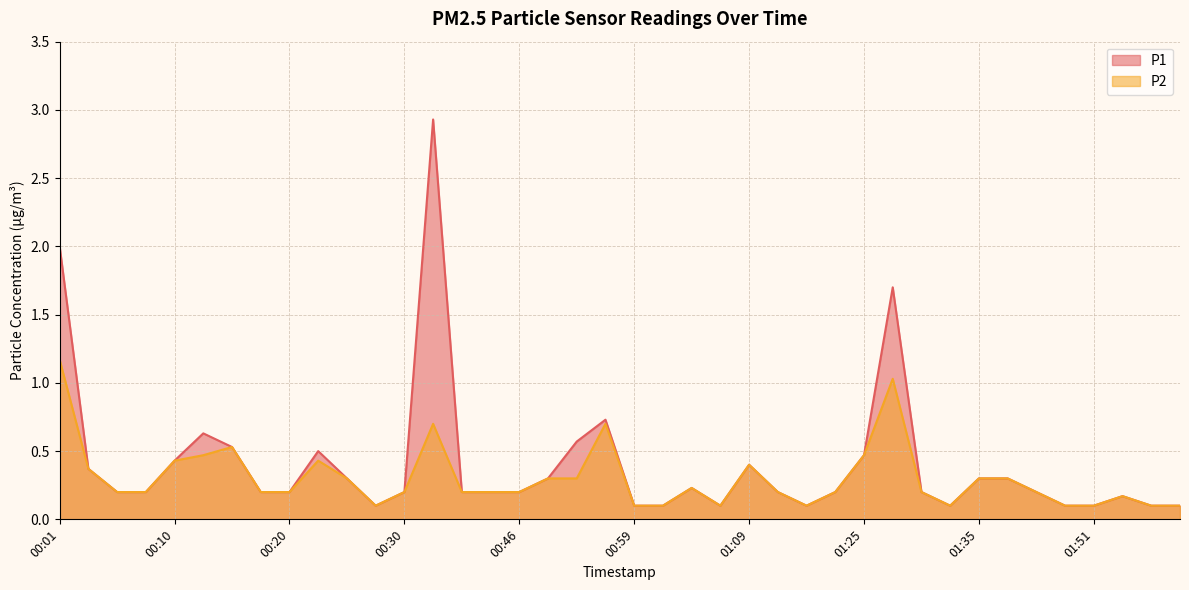

Which category has the lowest value in the P2 series?

00:28